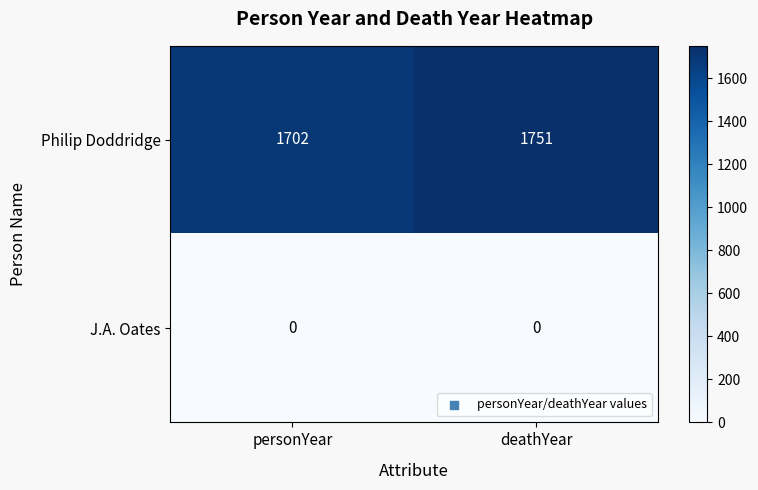

The Philip Doddridge series shows 1702 at personYear. True or false?

True